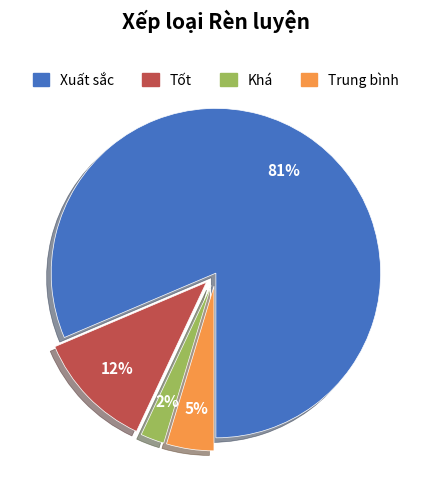

Combined, do Xuất sắc and Tốt account for over 50%?

Yes